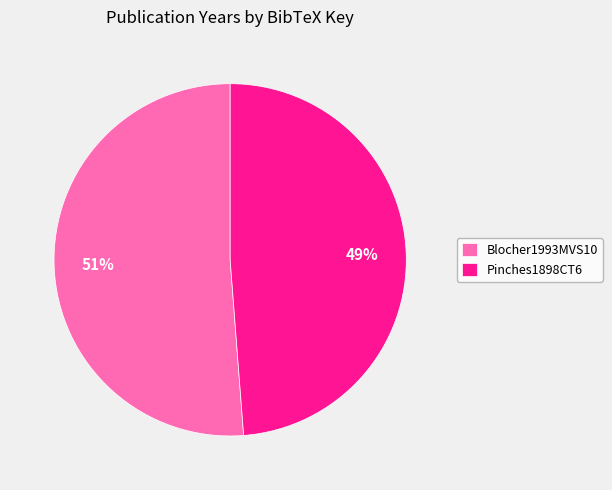

To the nearest percent, what is the difference between the Blocher1993MVS10 and Pinches1898CT6 slice percentages?

2%